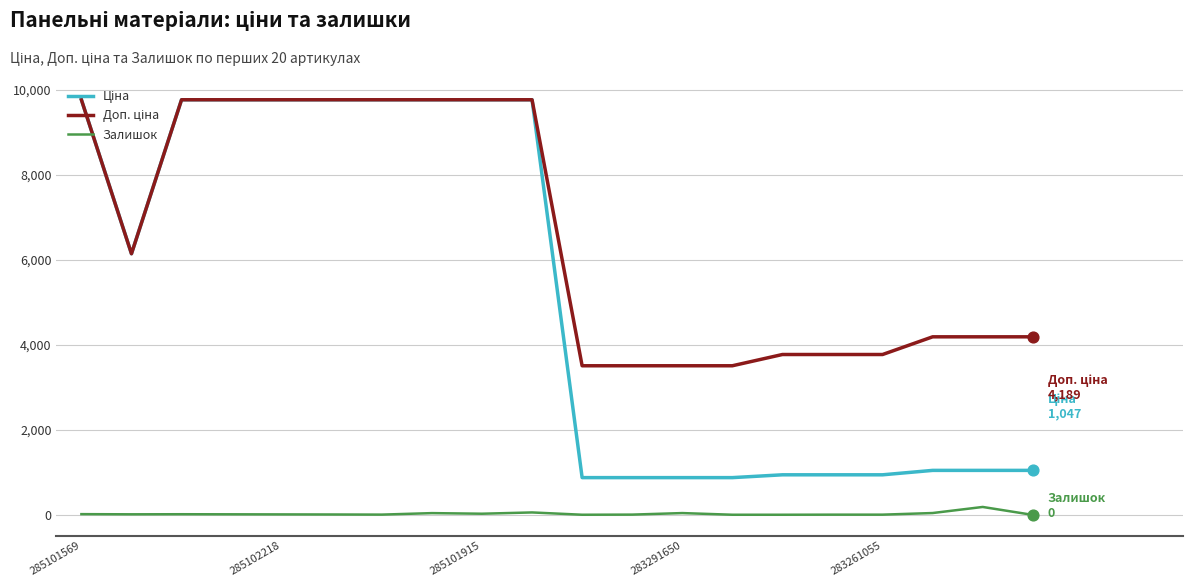

At how many categories does at least one series exceed 9508?

9